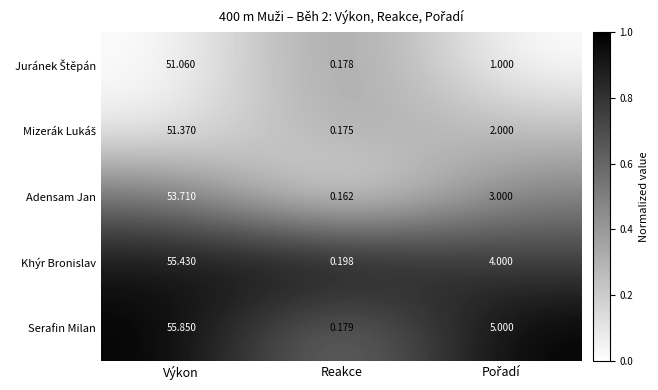

Where does the Adensam Jan series first go above 3?

Výkon